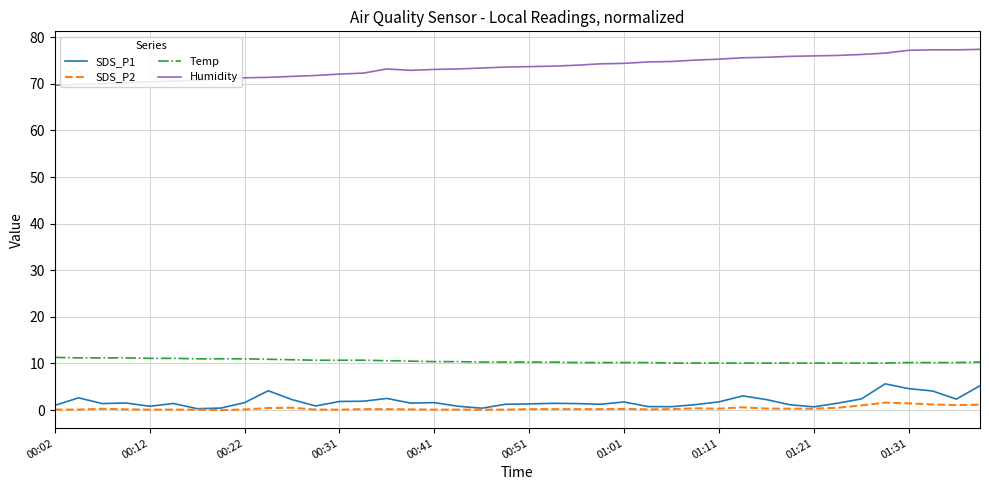

What is the highest value of the Humidity series?

77.4